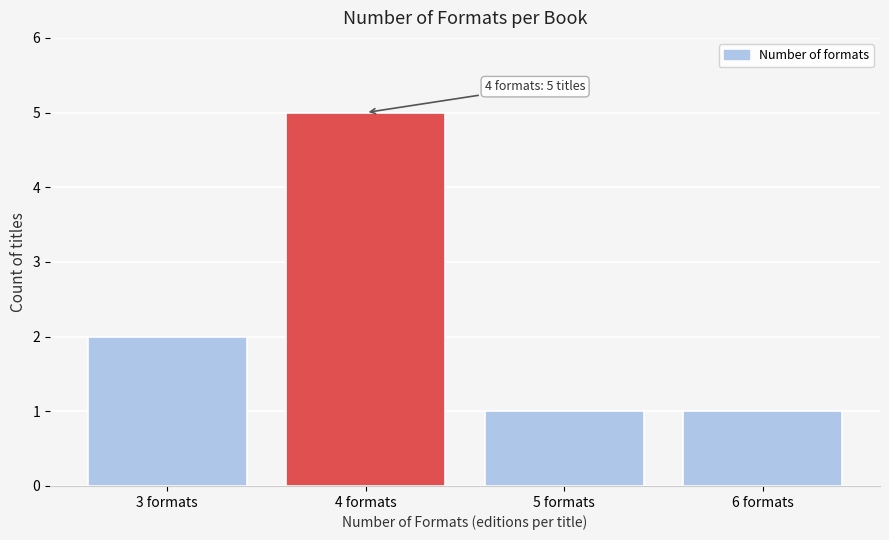

Reading right to left, extract all data points from this chart.

1	1	5	2